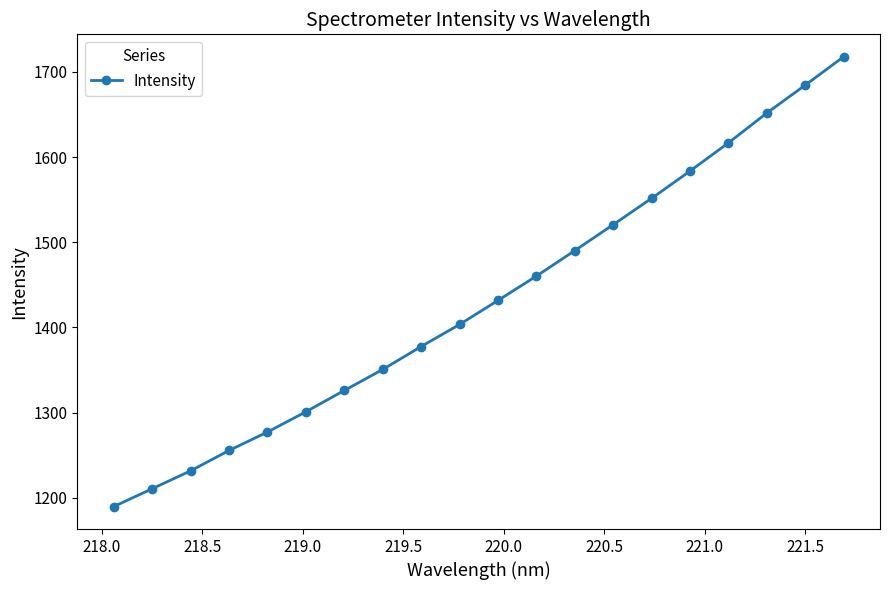

What is the value of the 5th point from the left?

1277.3